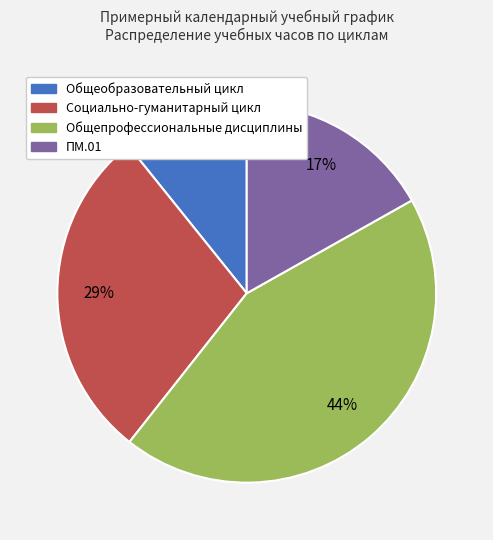

What is the ratio of the value at Общеобразовательный цикл to the value at Общепрофессиональные дисциплины?

0.2